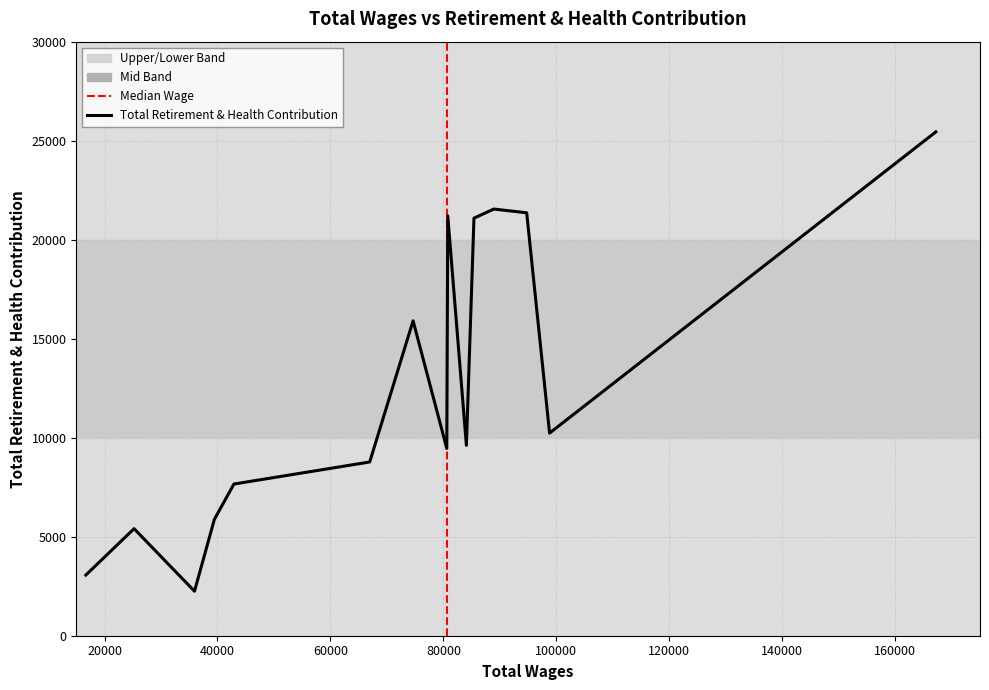

Approximately how many times larger is the value at 7 compared to 9?

1.1